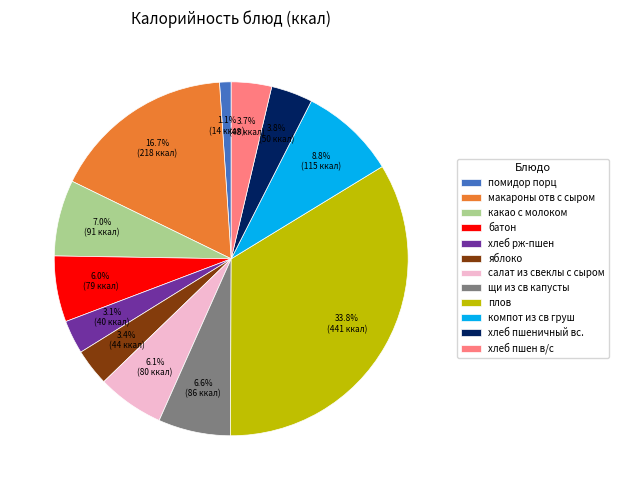

To the nearest percent, what is the combined percentage of хлеб пшеничный вс. and хлеб рж-пшен?

7%